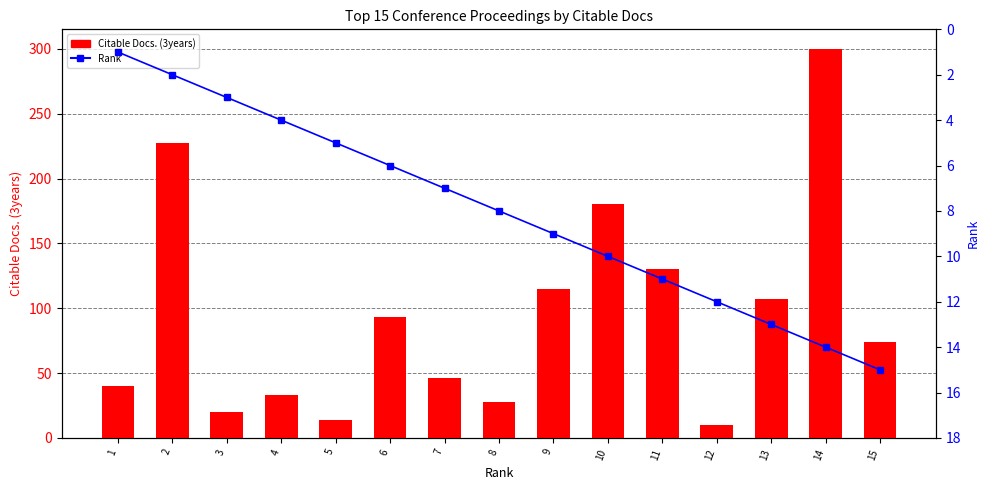

Which series has the largest total across all categories?

Citable Docs. (3years)